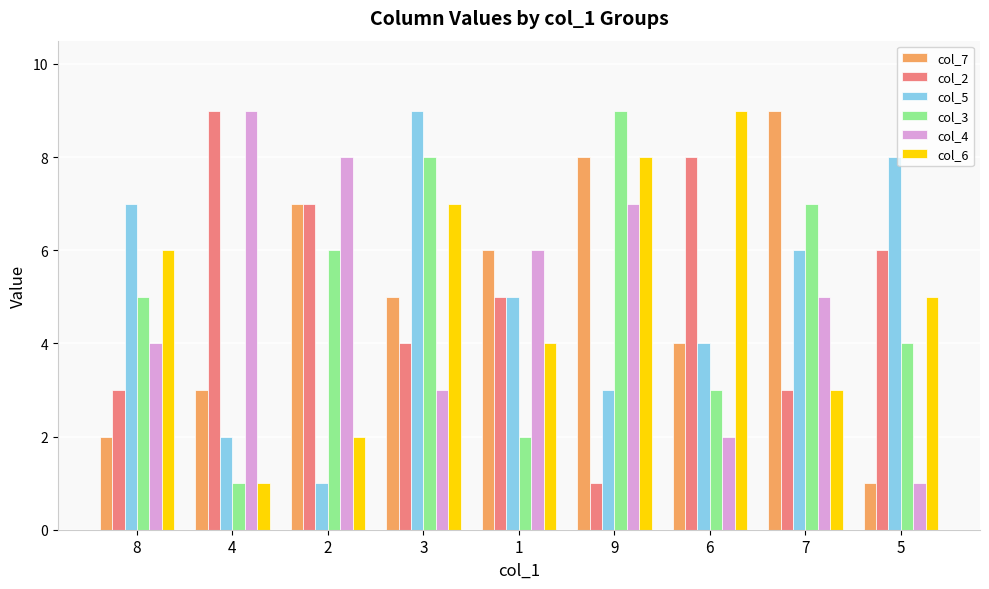

Which series changed the most between 1 and 6?

col_6